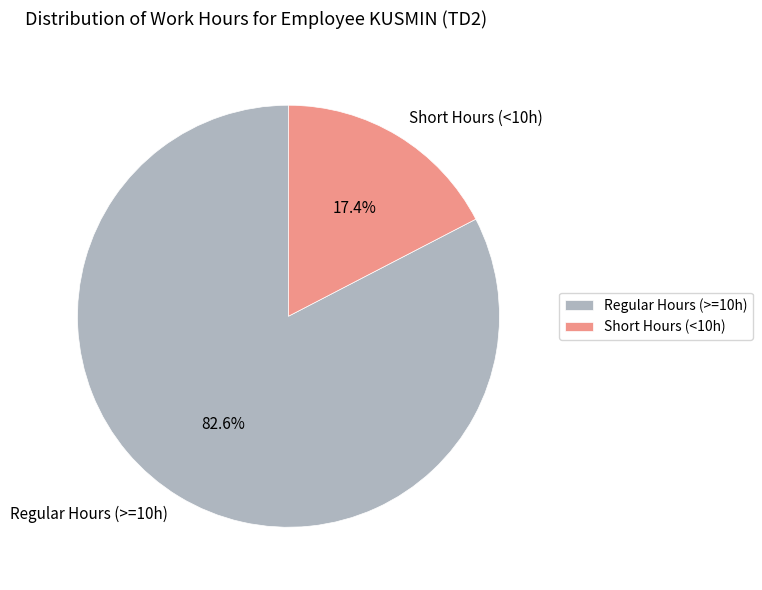

Which has a higher value, Regular Hours (>=10h) or Short Hours (<10h)?

Regular Hours (>=10h)